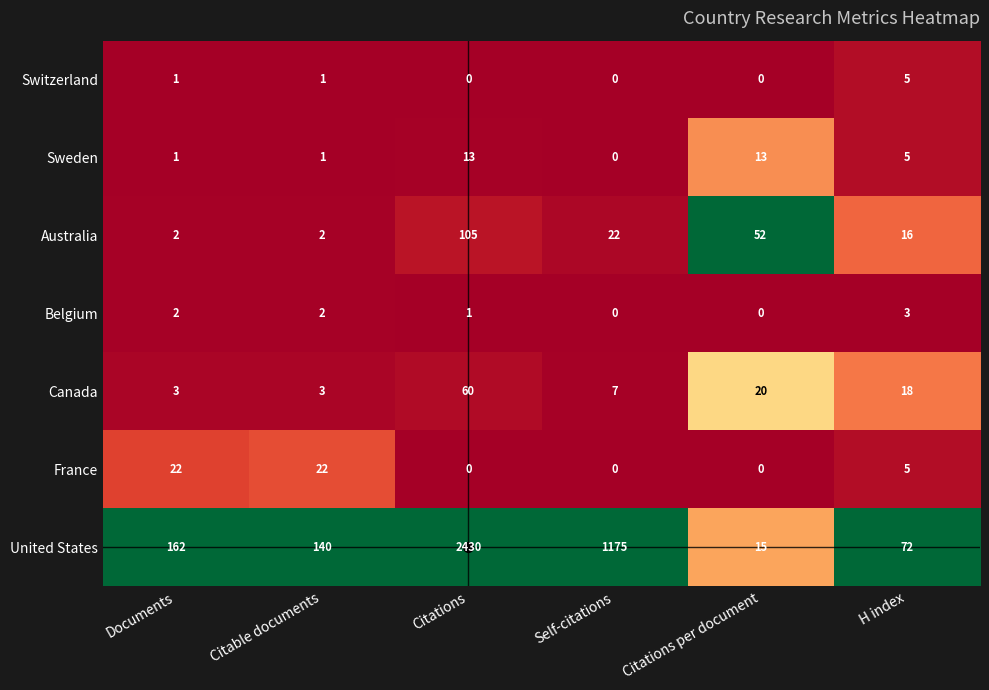

What is the highest value of the Australia series?

105